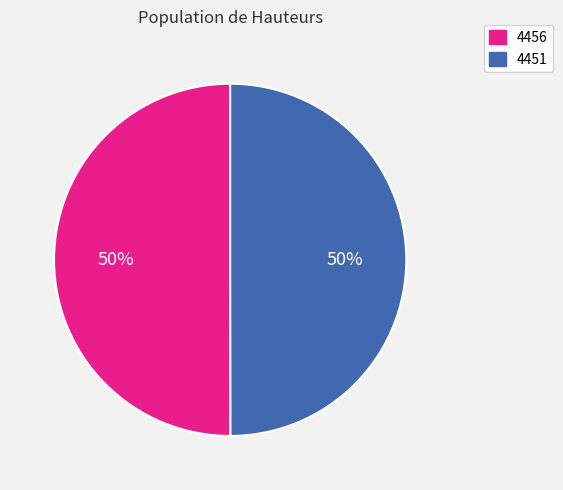

The 4451 slice represents 38% of the pie. True or false?

False